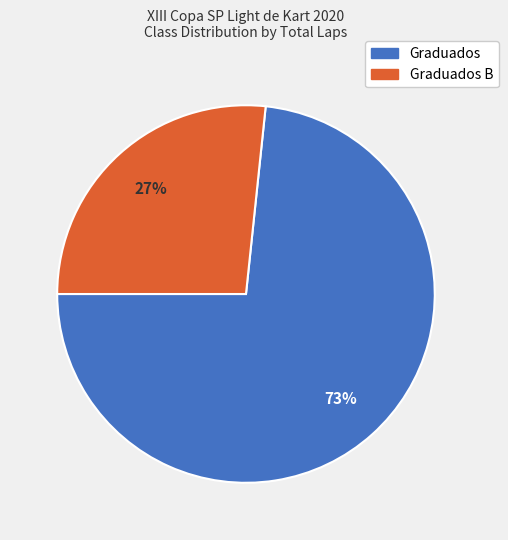

Approximately how many times larger is the value at Graduados B compared to Graduados?

0.4